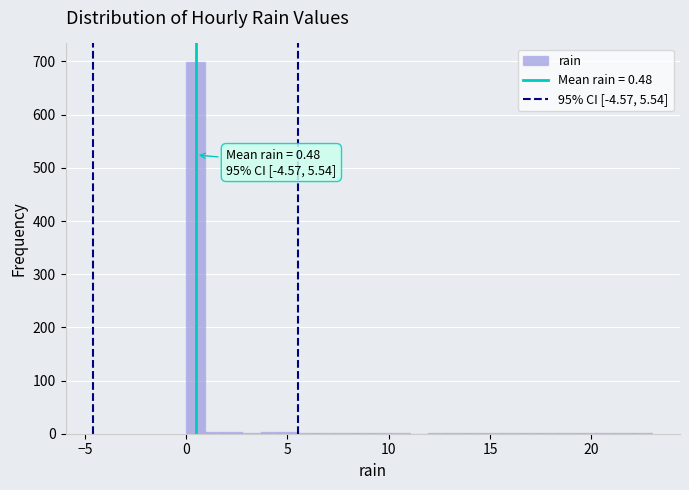

Around what value on the x-axis is the tallest bar? Give the approximate position of its centre, as read against the axis.

0.5